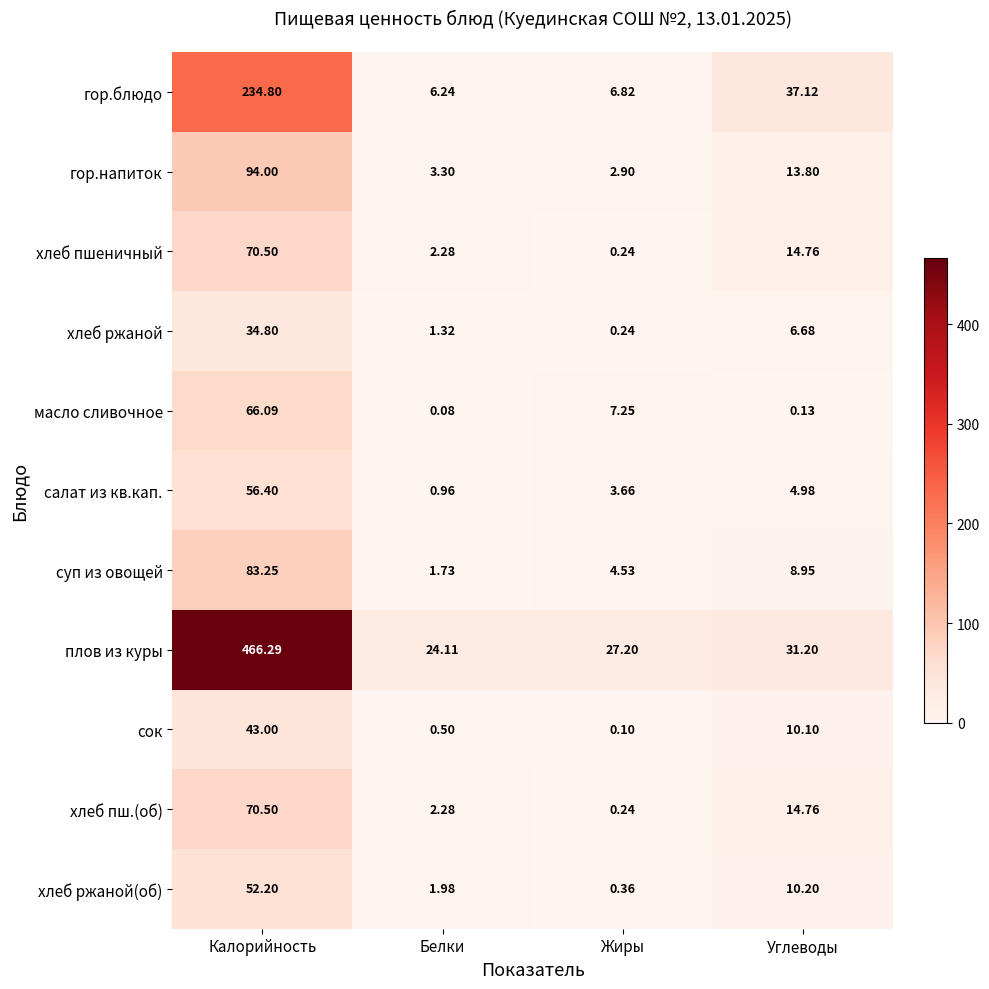

List the labels in order of хлеб ржаной(об) value, smallest first.

Жиры, Белки, Углеводы, Калорийность